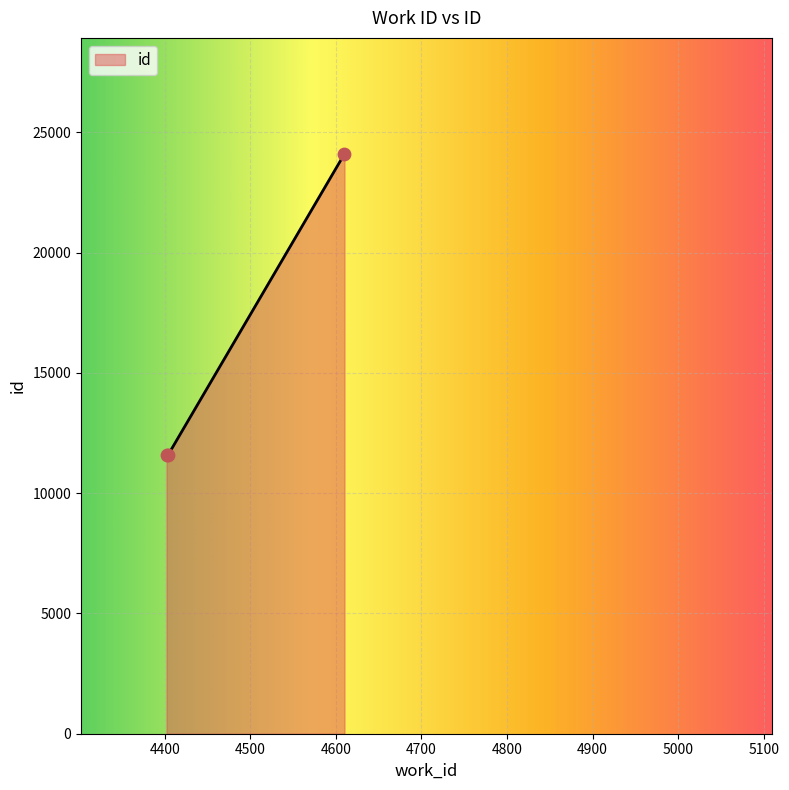

What is the ratio of the value at 4610 to the value at 4404?

2.1